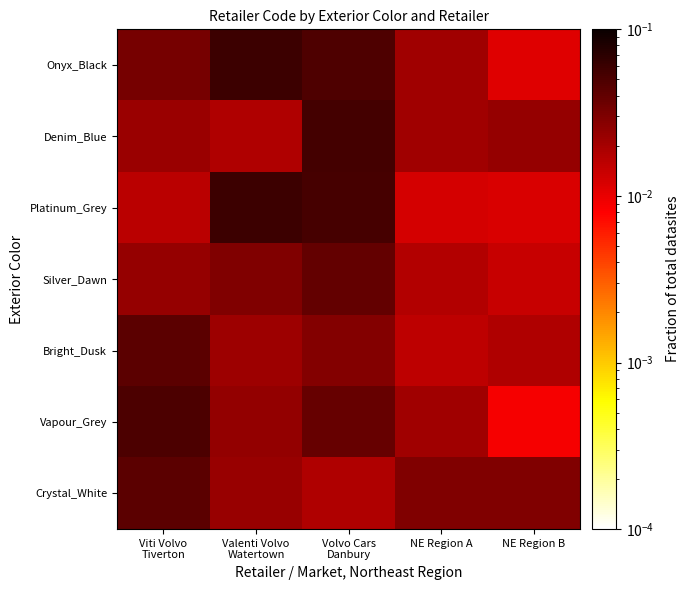

Reading right to left, transcribe all the data shown in this chart.

Onyx_Black: NE Region B=0.0	NE Region A=0.0	Volvo Cars
Danbury=0.0	Valenti Volvo
Watertown=0.1	Viti Volvo
Tiverton=0.0
Denim_Blue: NE Region B=0.0	NE Region A=0.0	Volvo Cars
Danbury=0.1	Valenti Volvo
Watertown=0.0	Viti Volvo
Tiverton=0.0
Platinum_Grey: NE Region B=0.0	NE Region A=0.0	Volvo Cars
Danbury=0.1	Valenti Volvo
Watertown=0.1	Viti Volvo
Tiverton=0.0
Silver_Dawn: NE Region B=0.0	NE Region A=0.0	Volvo Cars
Danbury=0.0	Valenti Volvo
Watertown=0.0	Viti Volvo
Tiverton=0.0
Bright_Dusk: NE Region B=0.0	NE Region A=0.0	Volvo Cars
Danbury=0.0	Valenti Volvo
Watertown=0.0	Viti Volvo
Tiverton=0.0
Vapour_Grey: NE Region B=0.0	NE Region A=0.0	Volvo Cars
Danbury=0.0	Valenti Volvo
Watertown=0.0	Viti Volvo
Tiverton=0.1
Crystal_White: NE Region B=0.0	NE Region A=0.0	Volvo Cars
Danbury=0.0	Valenti Volvo
Watertown=0.0	Viti Volvo
Tiverton=0.0